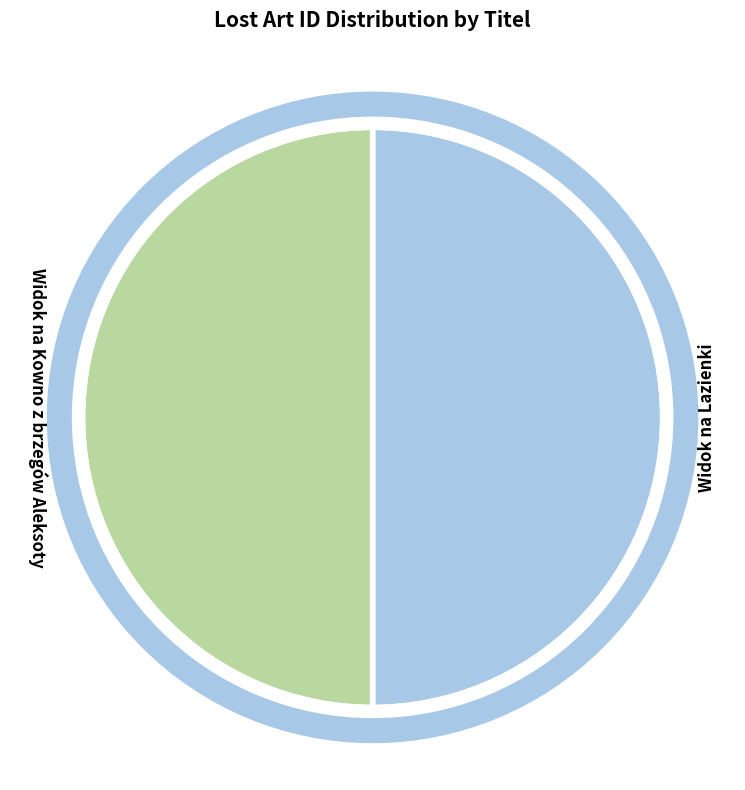

Is the sum of Widok na Kowno z brzegów Aleksoty and Widok na Lazienki greater than half?

Yes